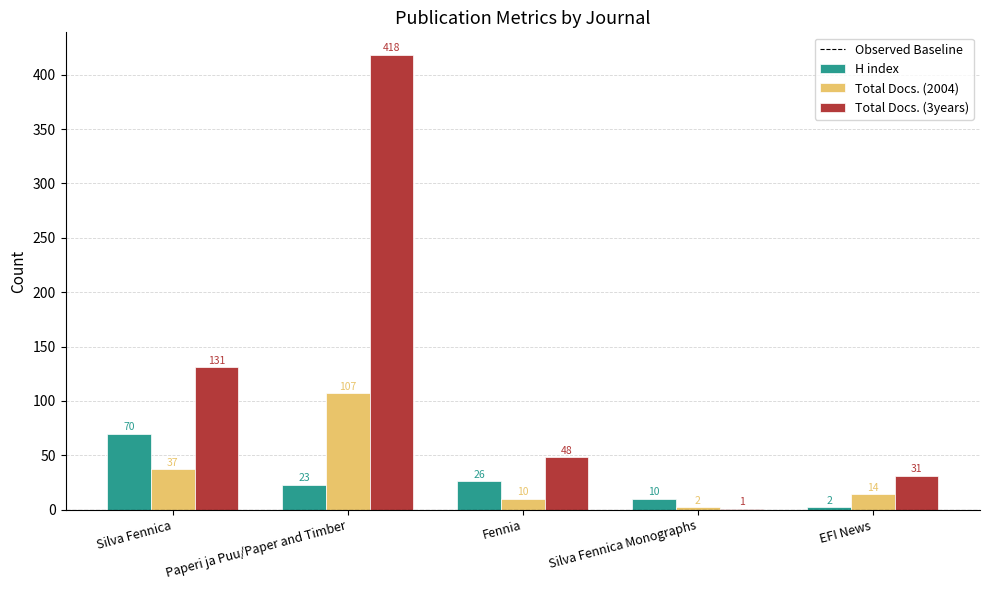

Count the number of categories in the chart.

5